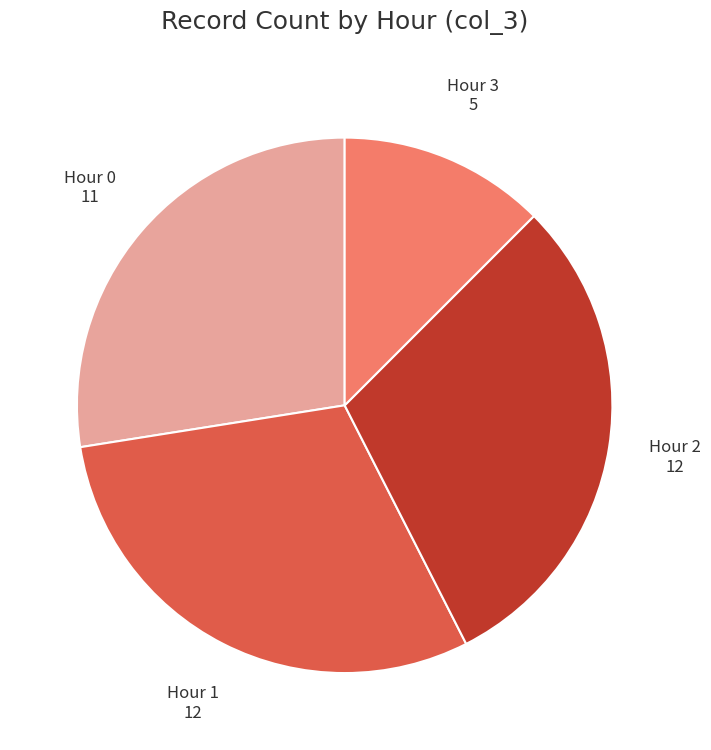

Is there any slice that represents more than half of the pie?

No